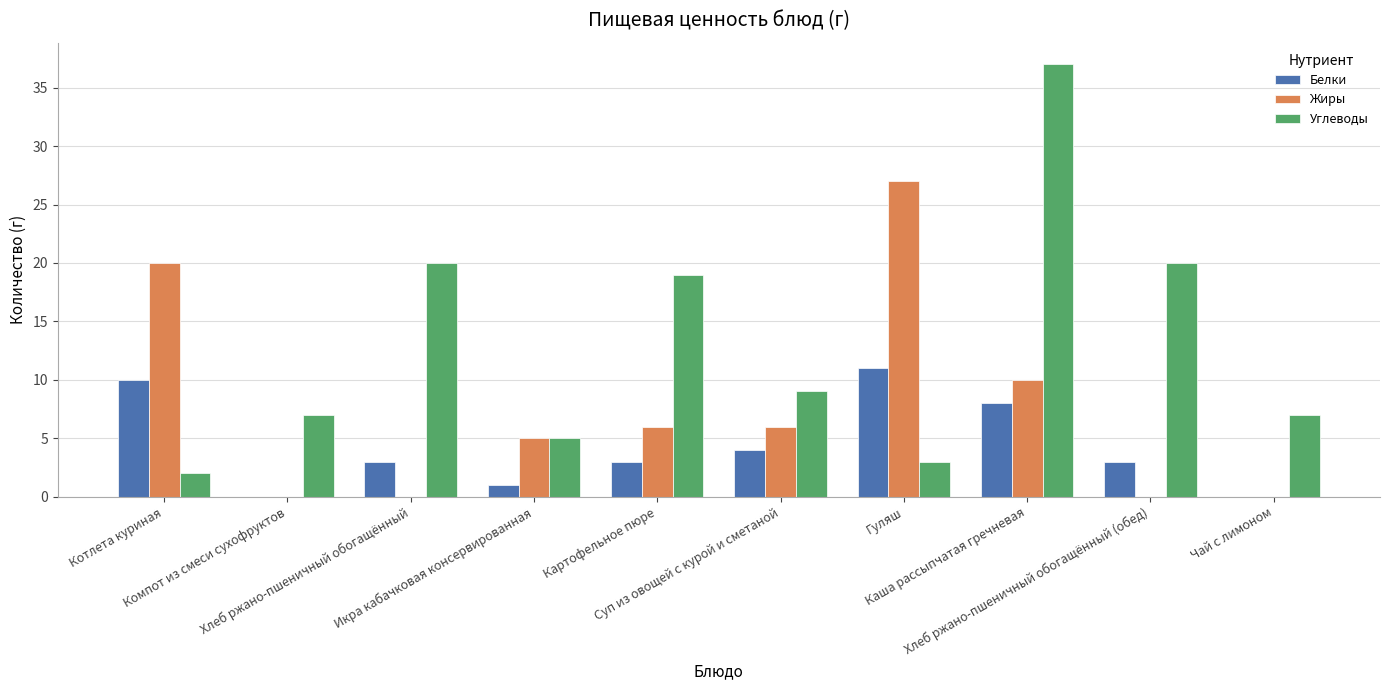

Which label corresponds to the largest value in the chart?

Каша рассыпчатая гречневая